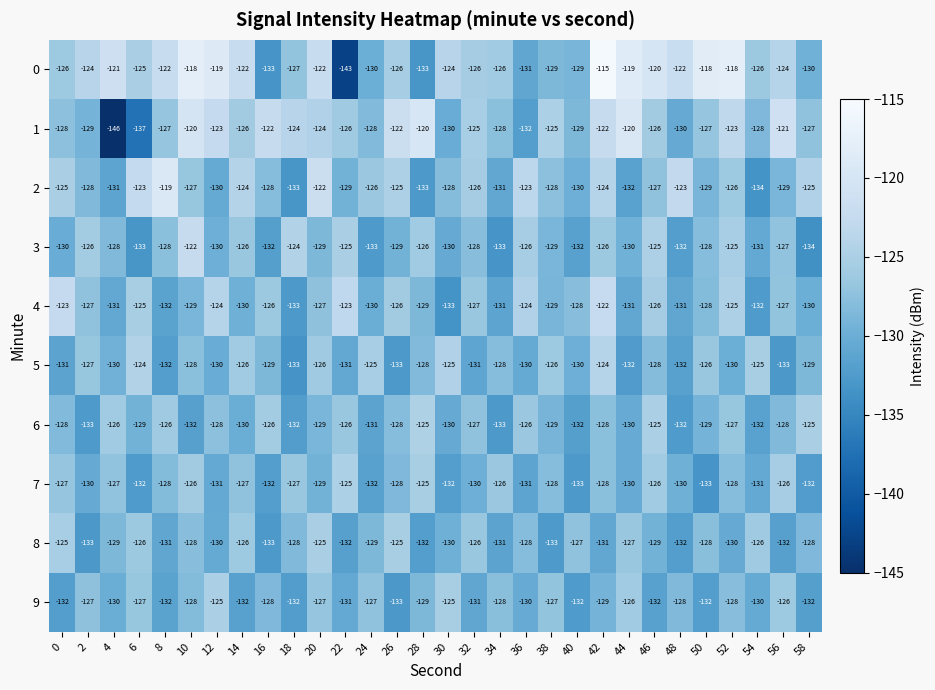

What is the sum of all 1 values?

-3795